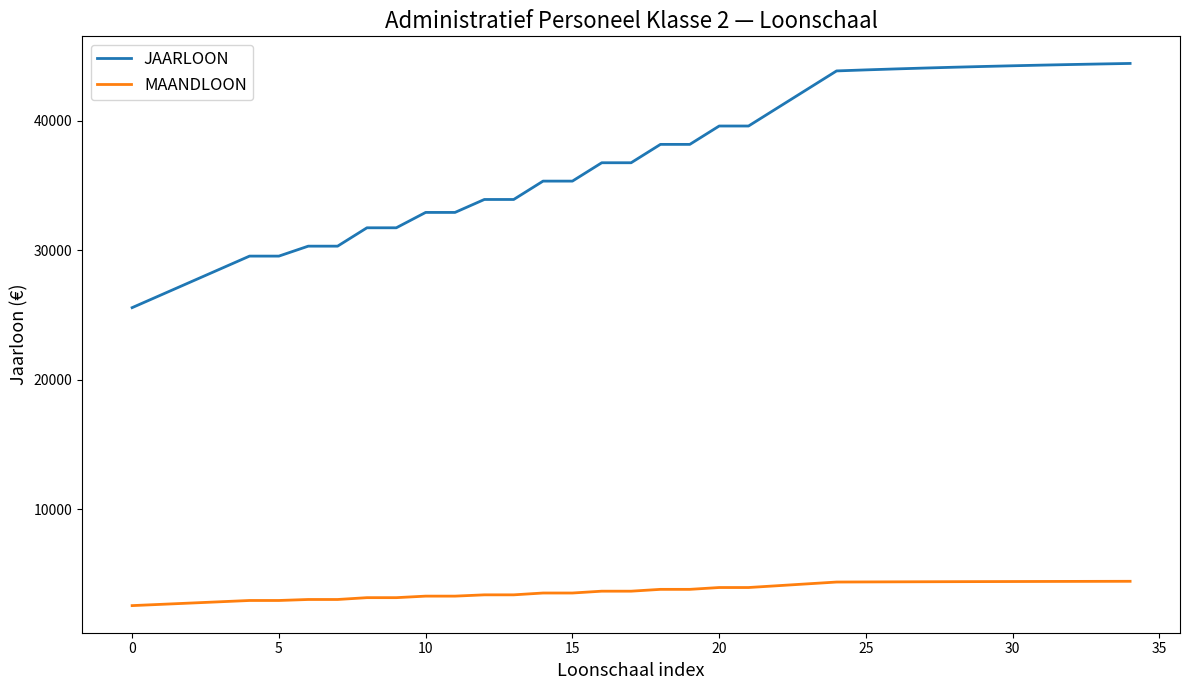

How many values in the JAARLOON series exceed 36756?

19